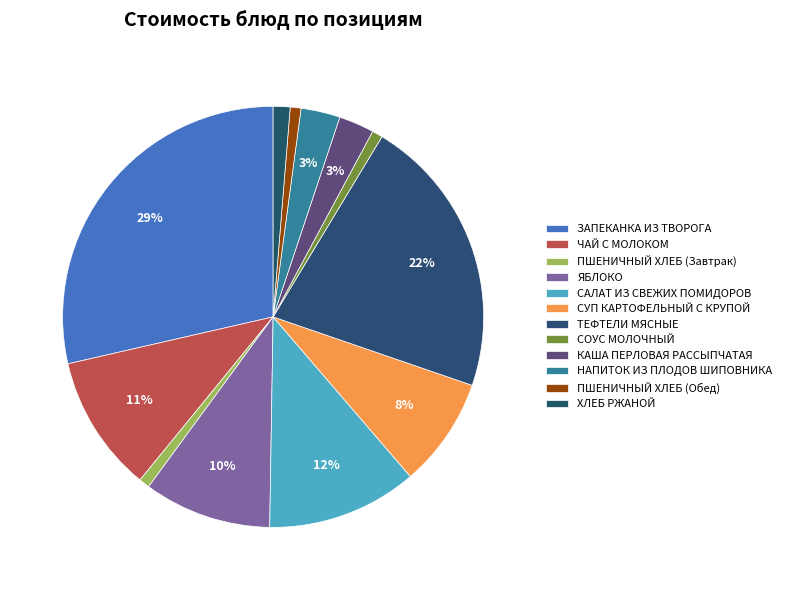

What is the smallest slice in the pie chart?

СОУС МОЛОЧНЫЙ